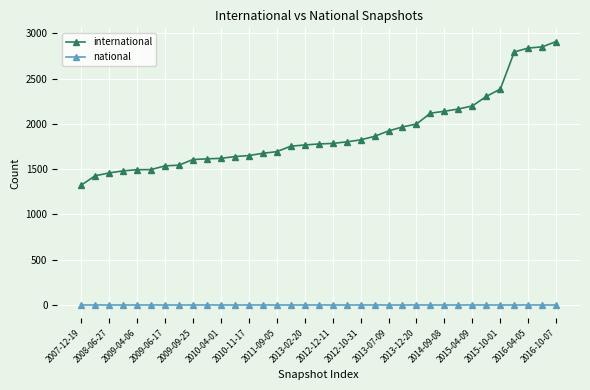

What is the value of the international point at the 33rd from the left?

2837